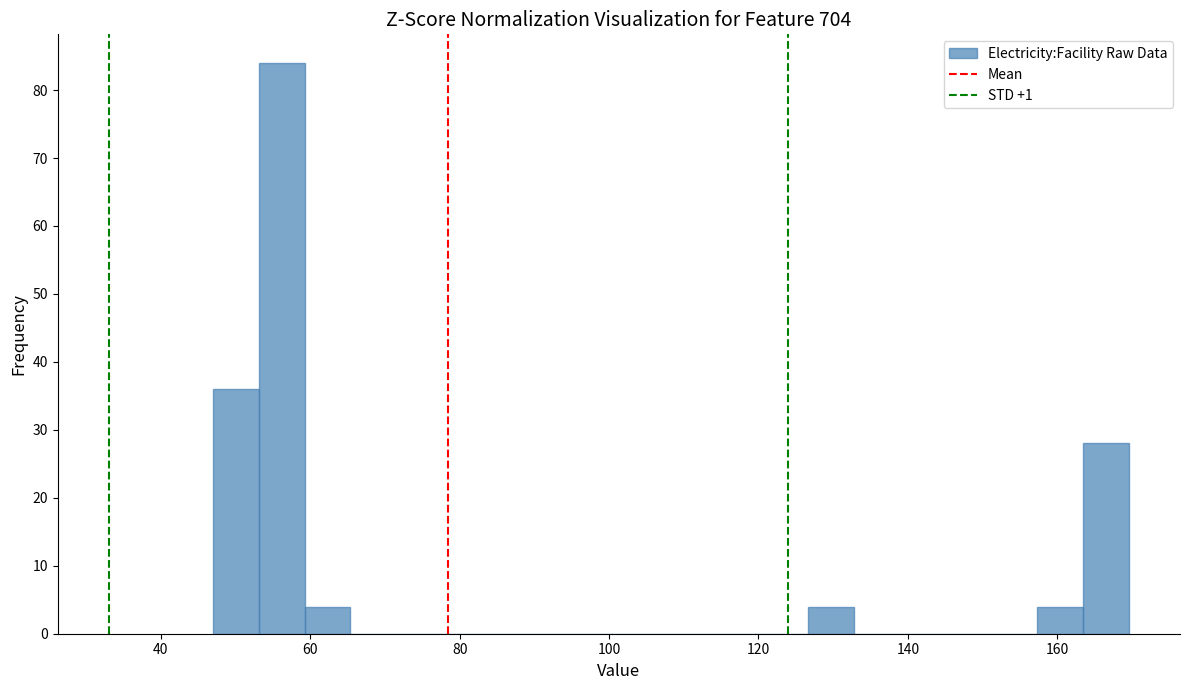

Around what value on the x-axis is the tallest bar? Give the approximate position of its centre, as read against the axis.

56